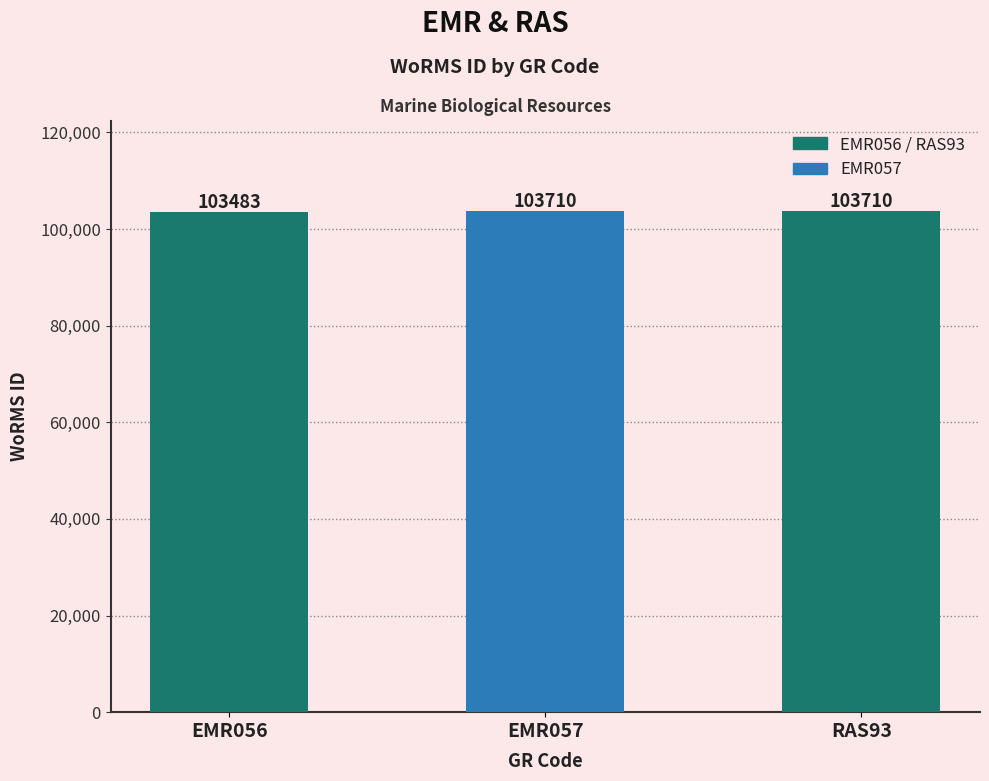

Reading left to right, what are all the values shown in this chart?

EMR056=103483	EMR057=103710	RAS93=103710